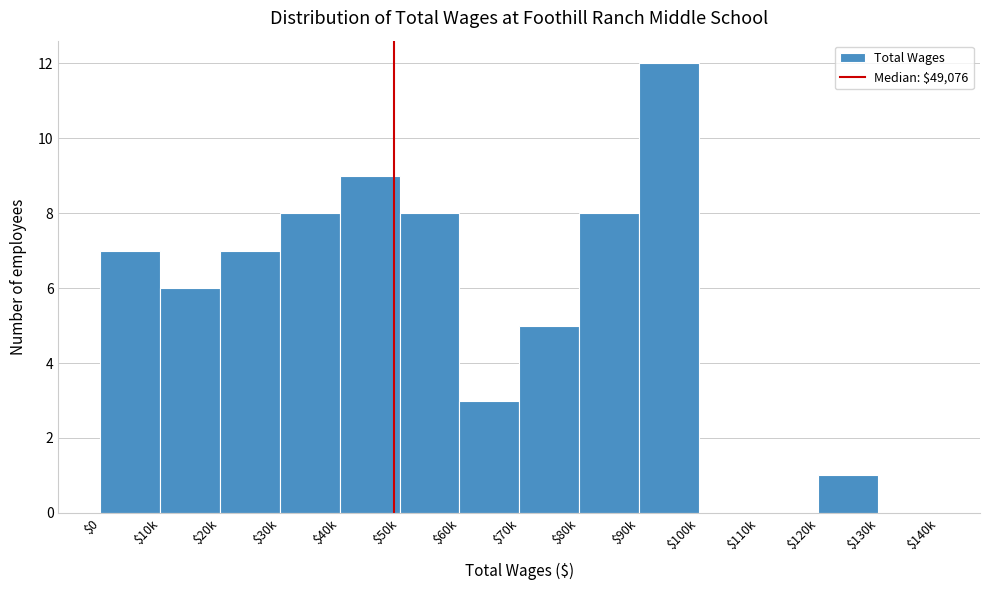

What is the sum of all values?

74